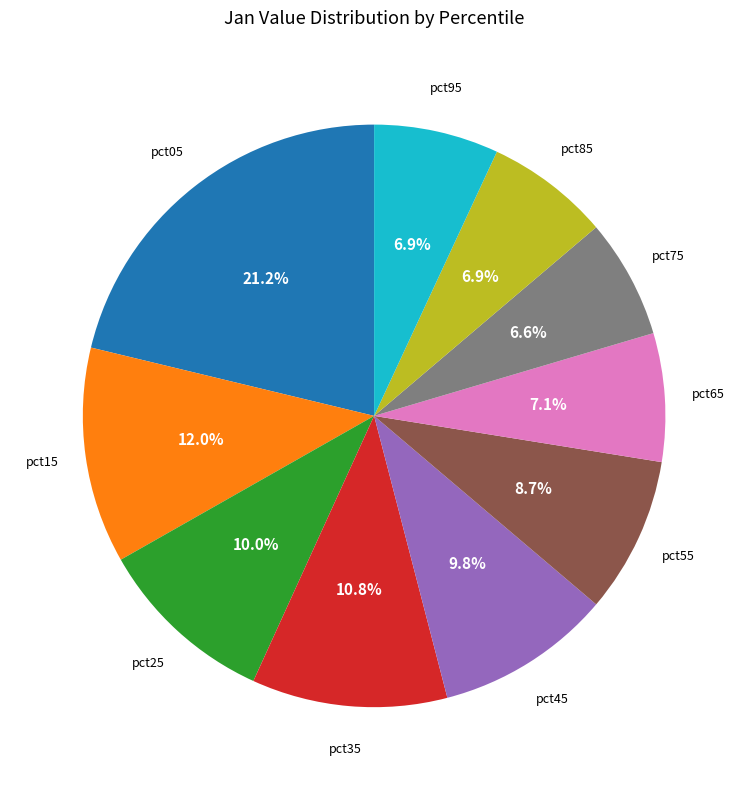

How many segments does this pie chart have?

10